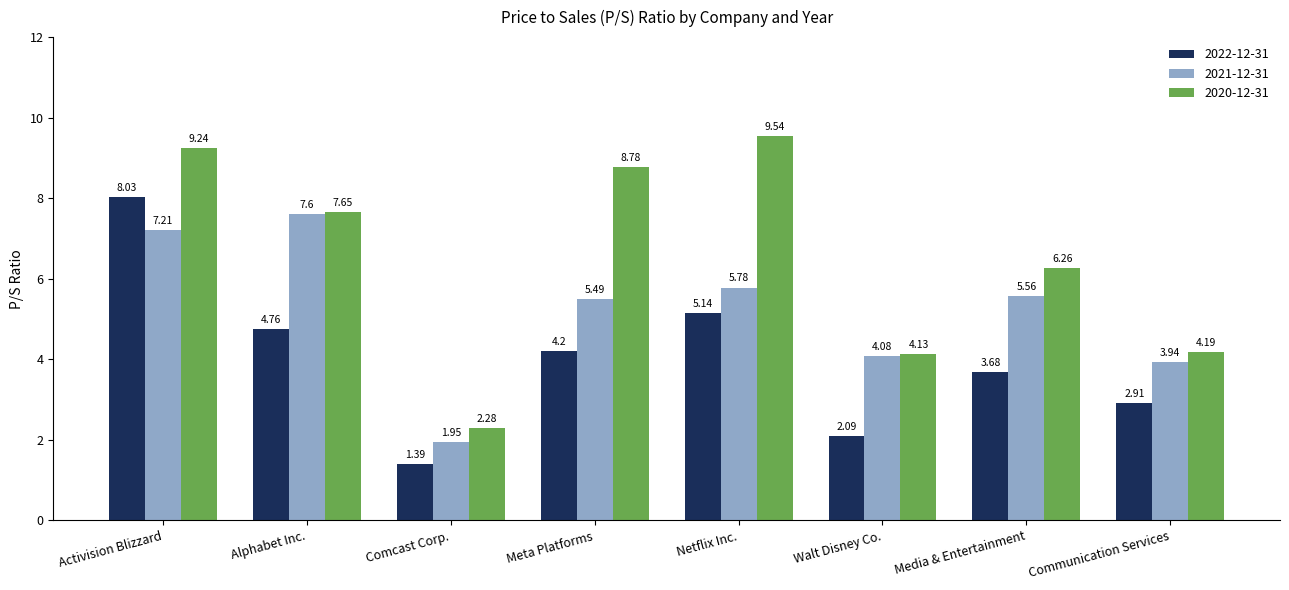

Is the value of 2021-12-31 at Activision Blizzard greater than the value of 2022-12-31 at Media & Entertainment?

Yes